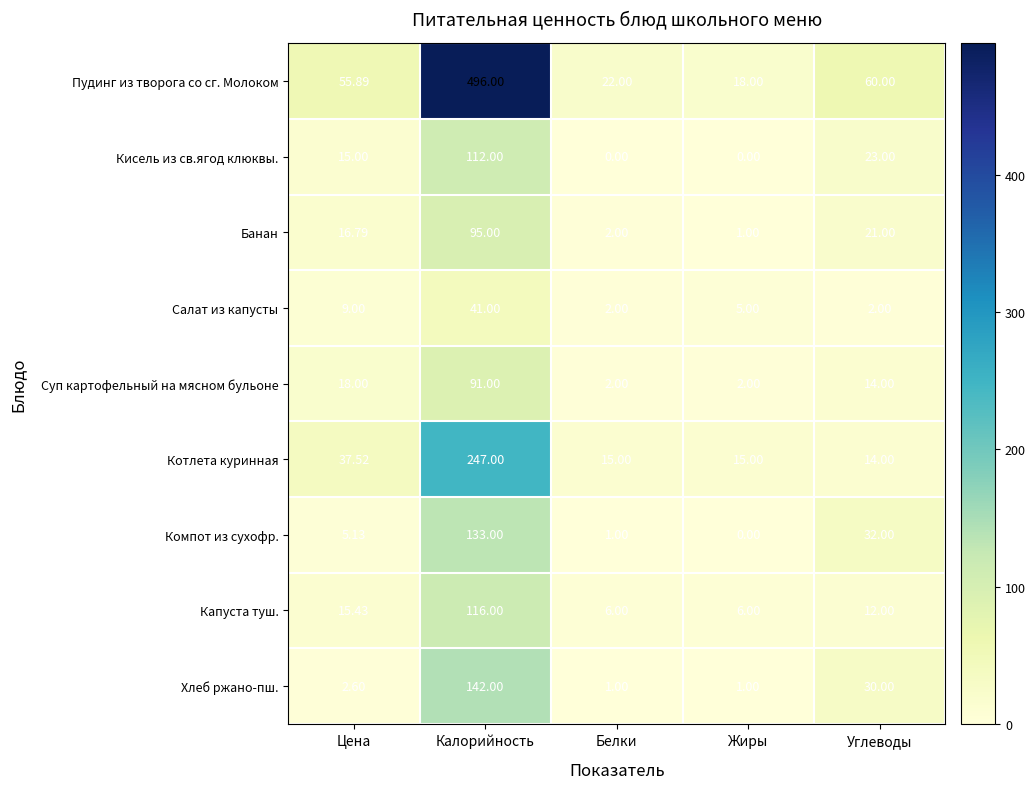

Rank the series at Цена from highest to lowest value.

Пудинг из творога со сг. Молоком, Котлета куринная, Суп картофельный на мясном бульоне, Банан, Капуста туш., Кисель из св.ягод клюквы., Салат из капусты, Компот из сухофр., Хлеб ржано-пш.